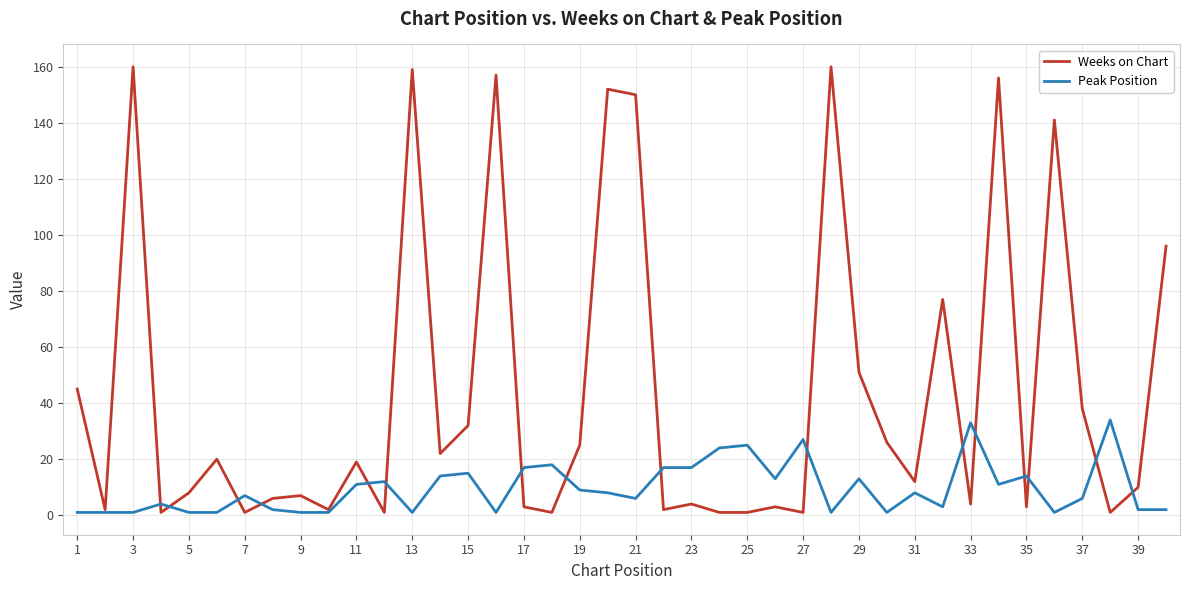

Which series has the largest range (max minus min)?

Weeks on Chart